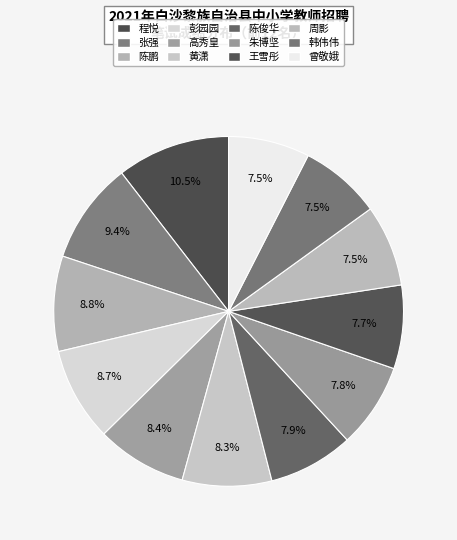

Count the number of slices in the pie.

12